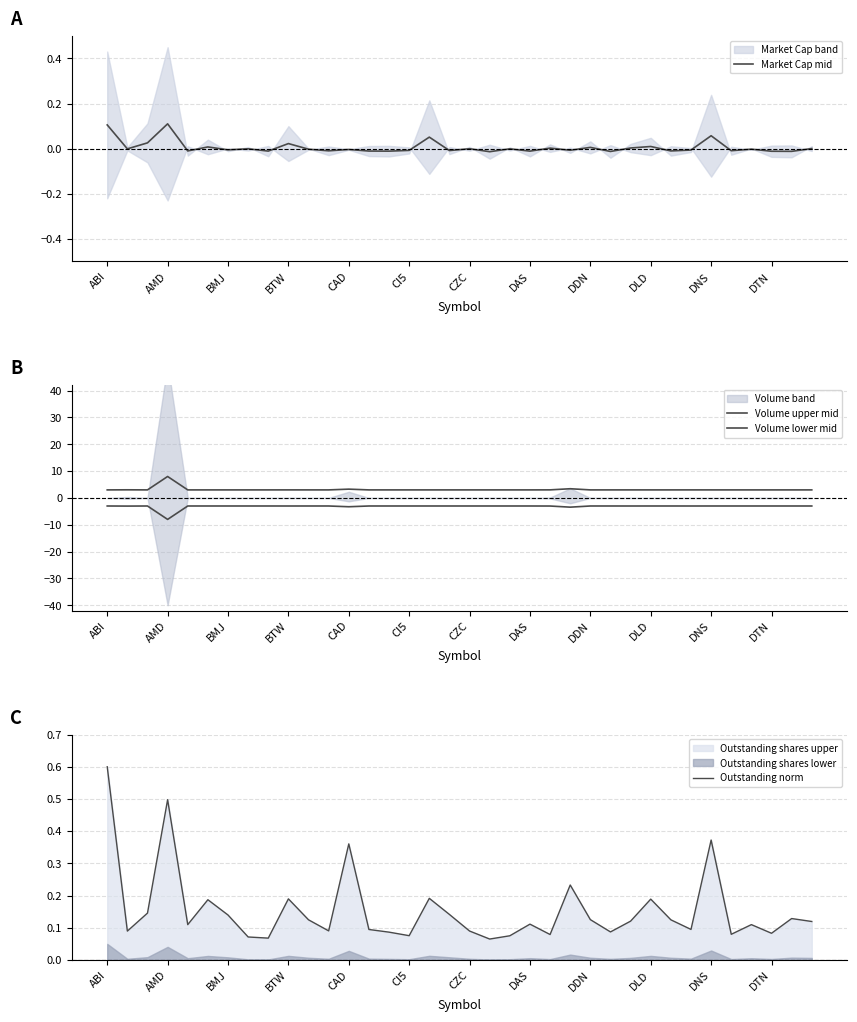

Read the Outstanding norm value at ABI.

0.6